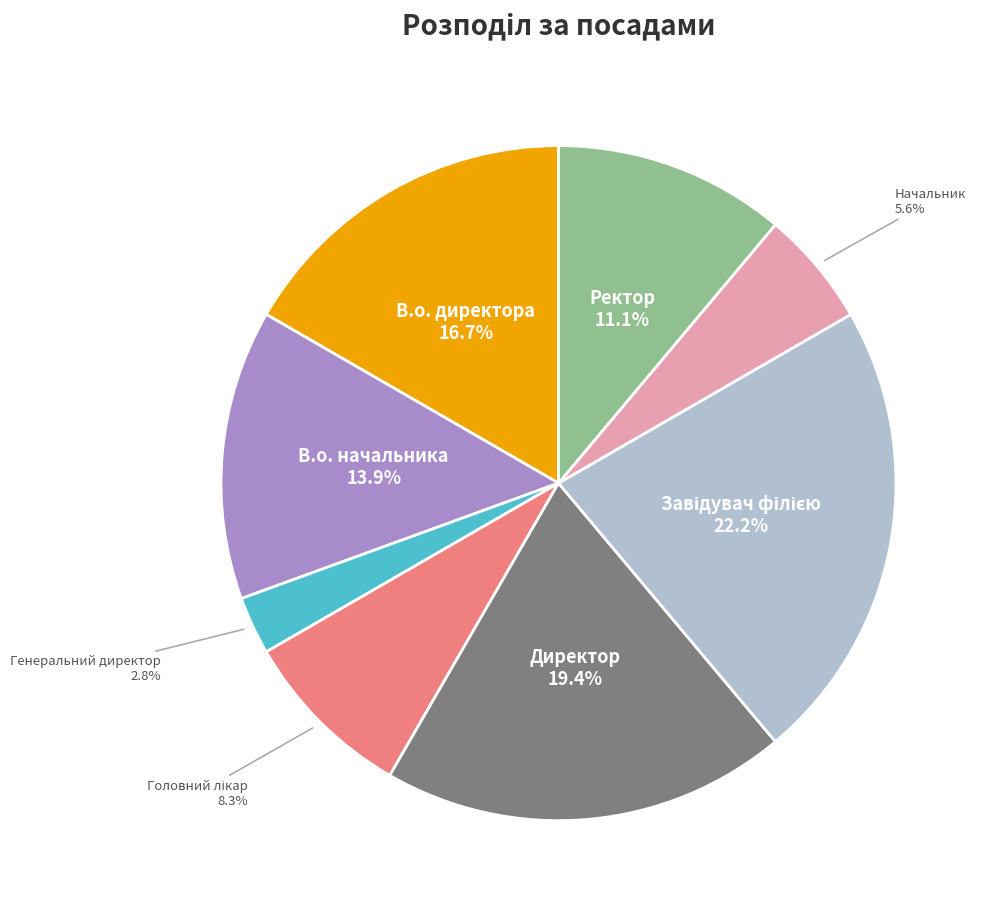

Does any single category account for the majority?

No